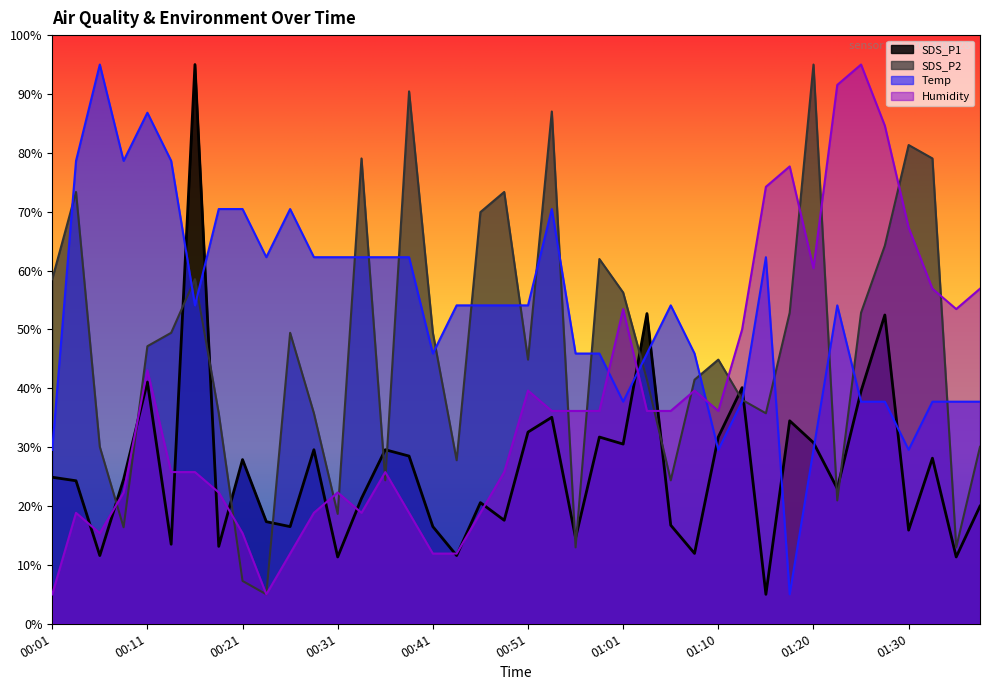

True or false: SDS_P2 has more than 2 interior local peaks.

True